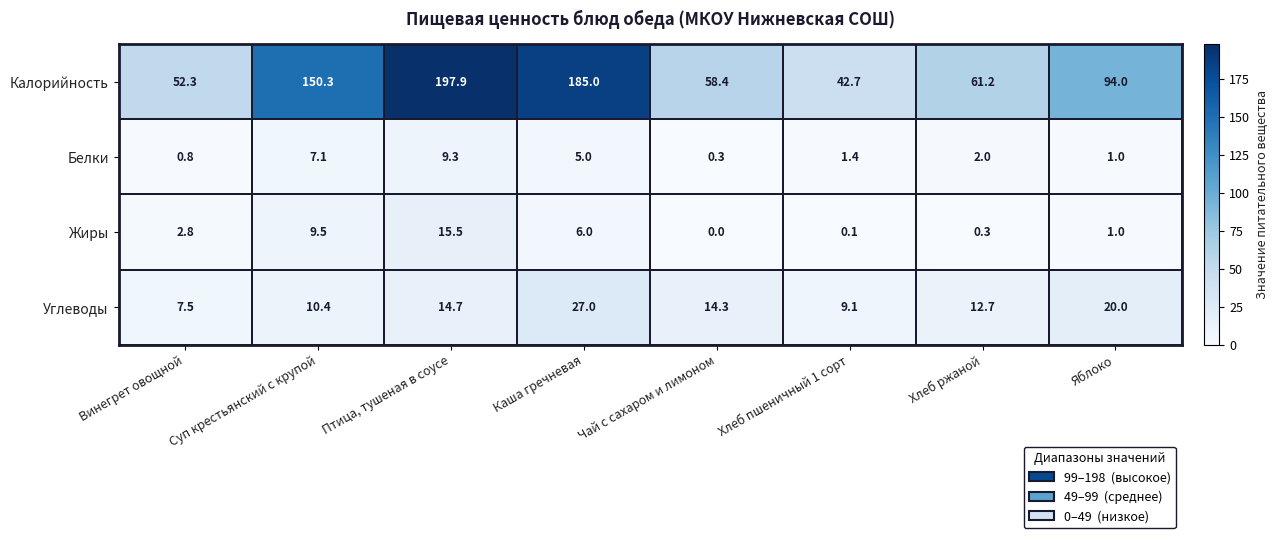

True or false: Белки has a value of 2.0 at Хлеб ржаной.

True